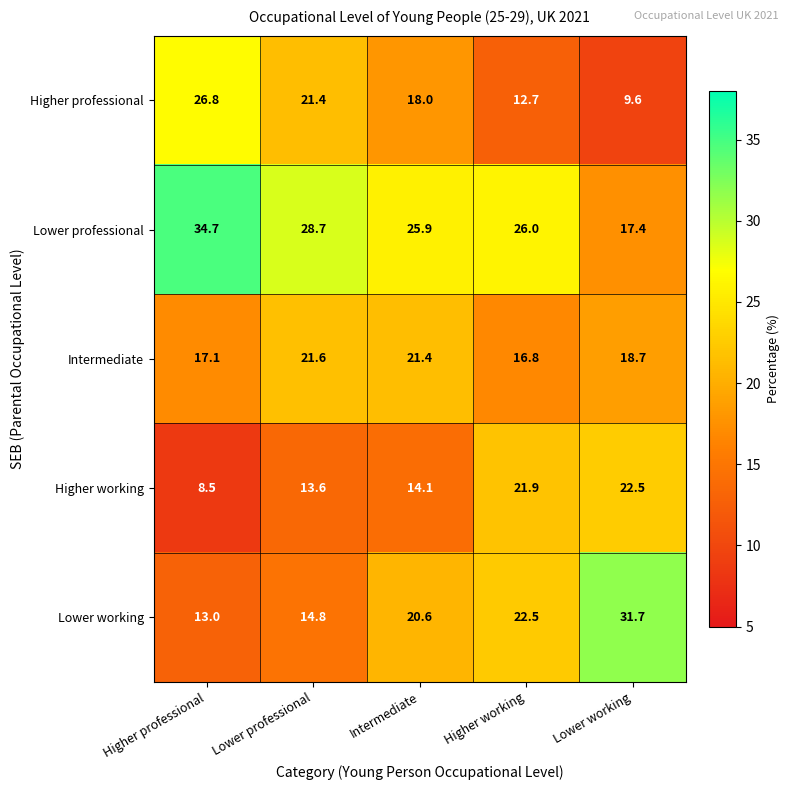

What is the difference between the maximum and minimum values in the Lower working series?

18.7